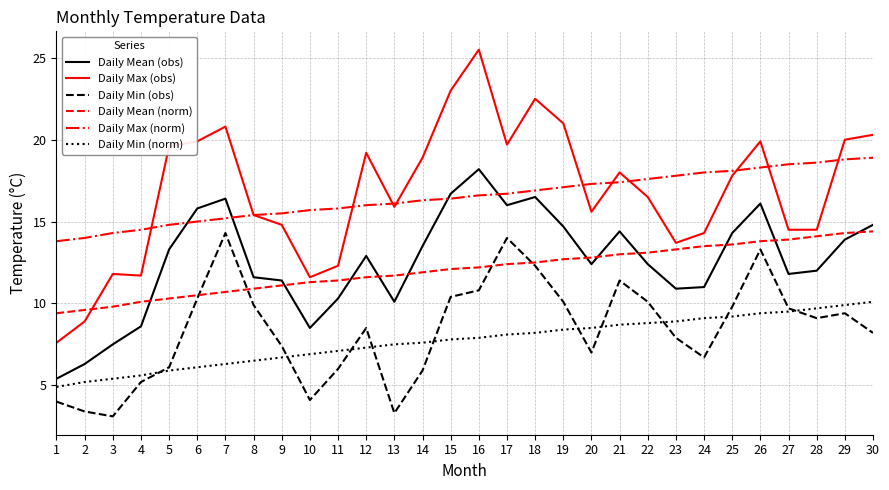

What is the total value across all series at 28?

78.0